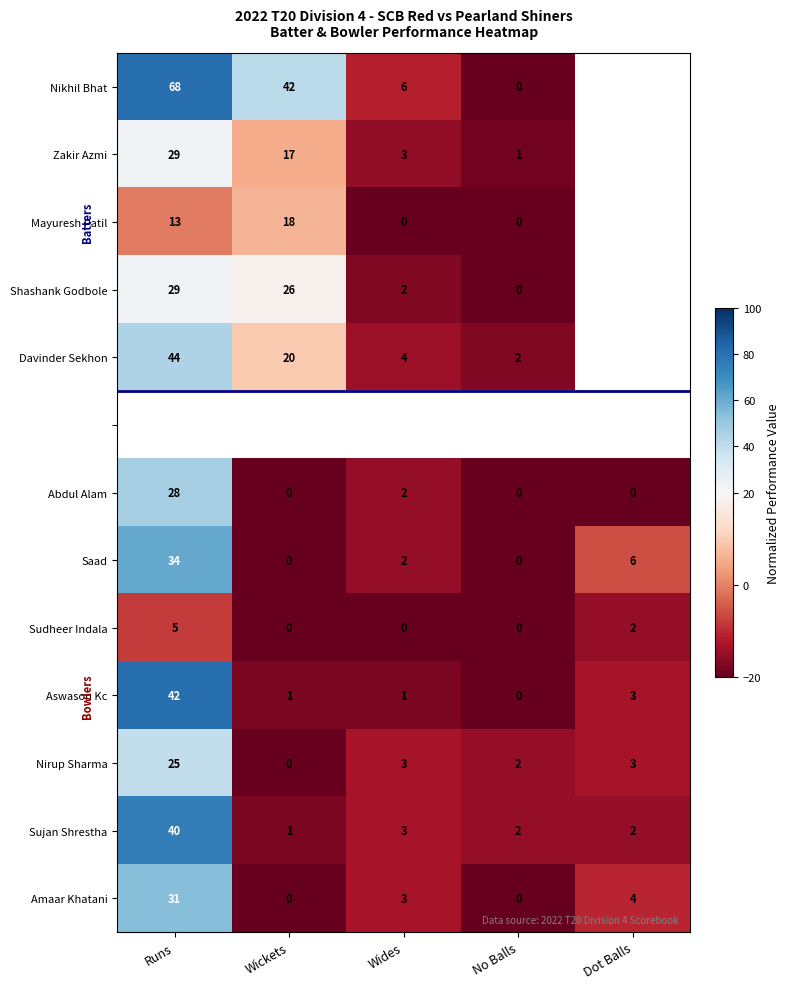

What is the difference between the Mayuresh Patil values at Runs and No Balls?

13